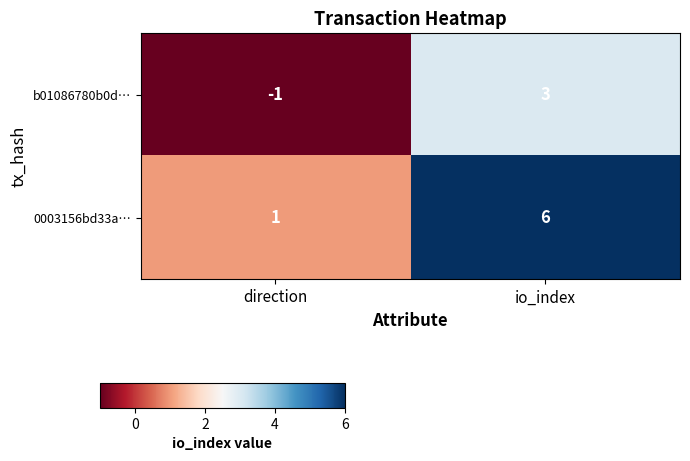

Where is 0003156bd33a… nearest to the value 3?

direction